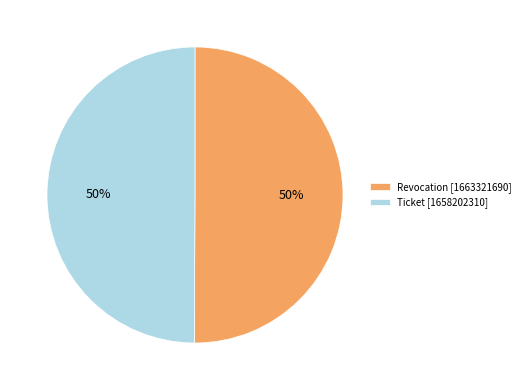

What is the ratio of the value at Ticket [1658202310] to the value at Revocation [1663321690]?

1.0